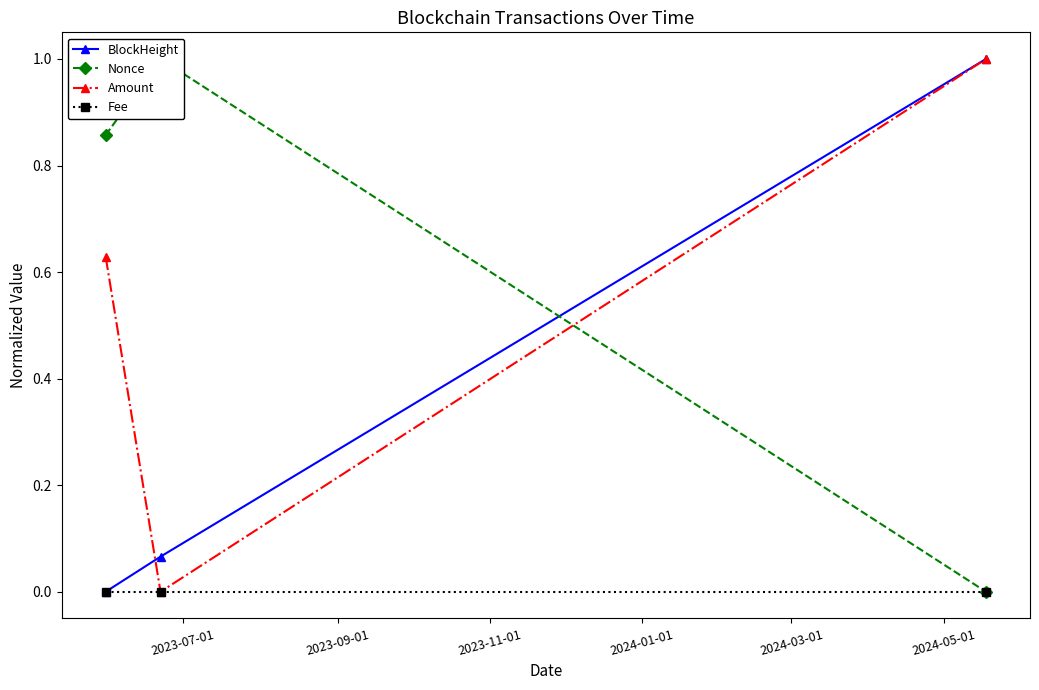

What is the spread (max minus min) of values at 2023-11-01?

1.0